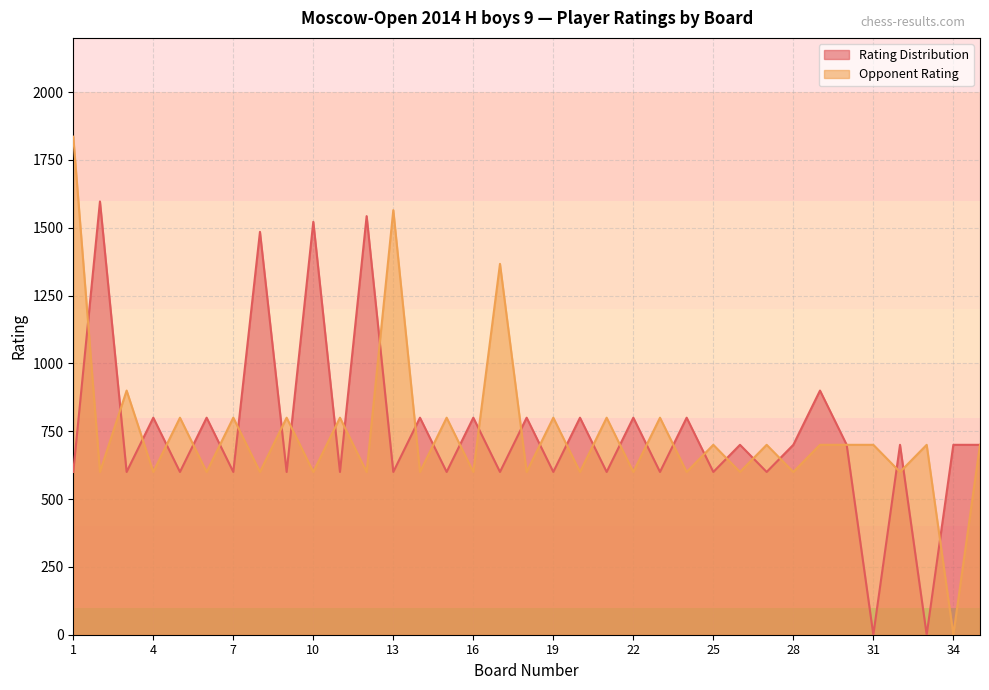

Where do Opponent Rating and Rating Distribution first cross each other?

1 and 2